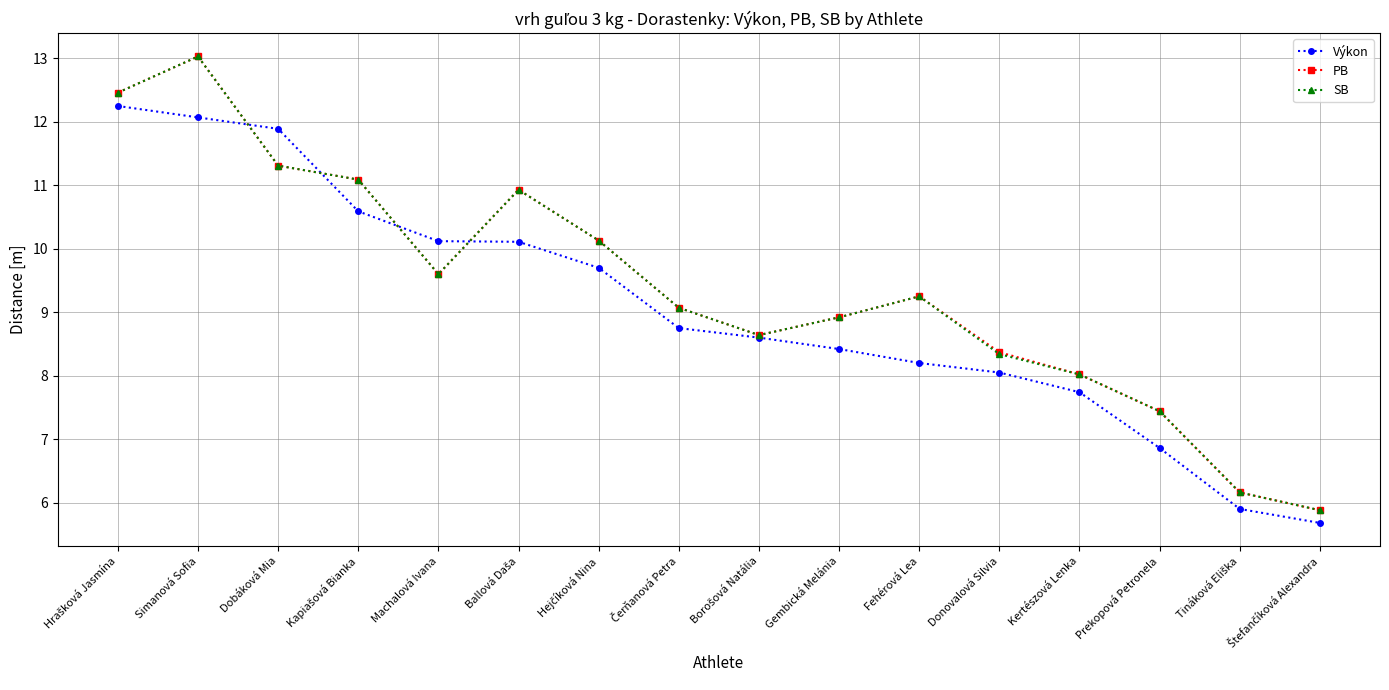

What is the sum of the PB values at Fehérová Lea and Dobáková Mia?

20.6